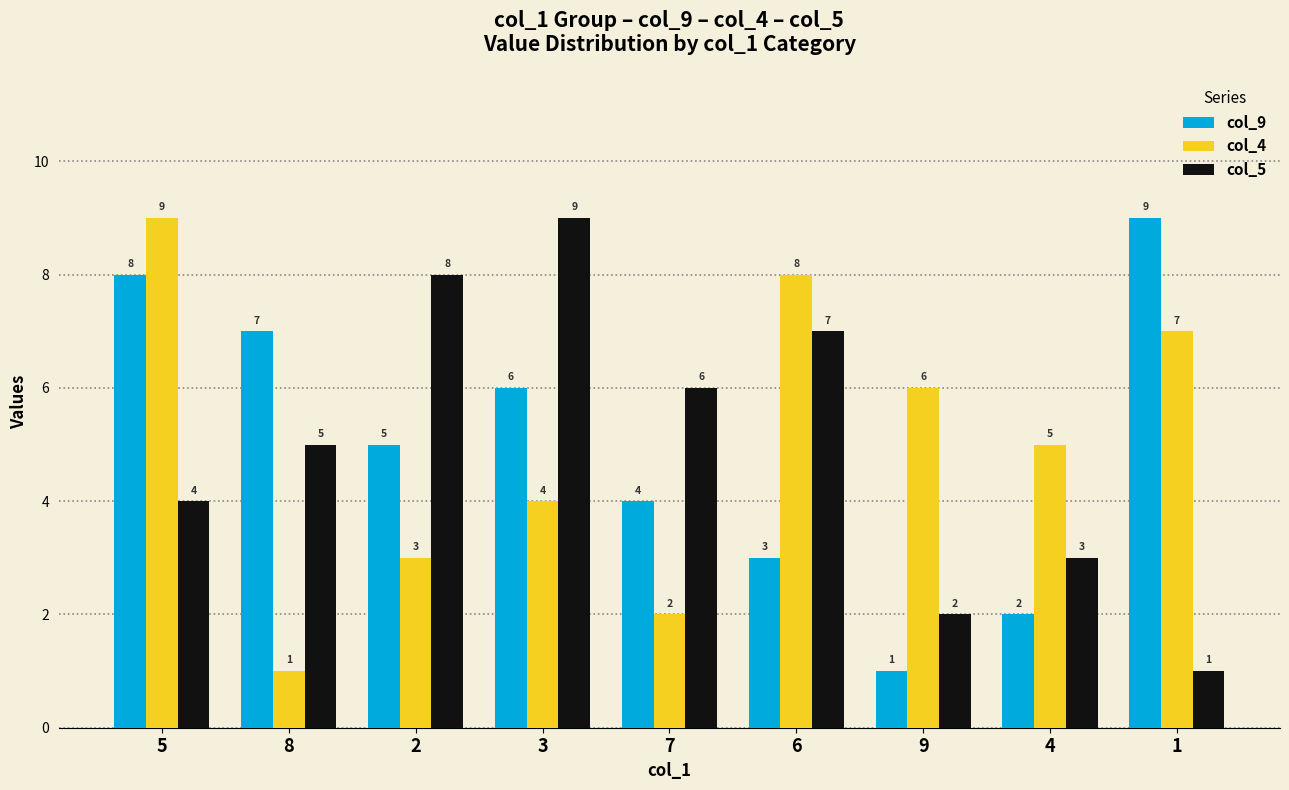

What is the maximum value for col_9?

9